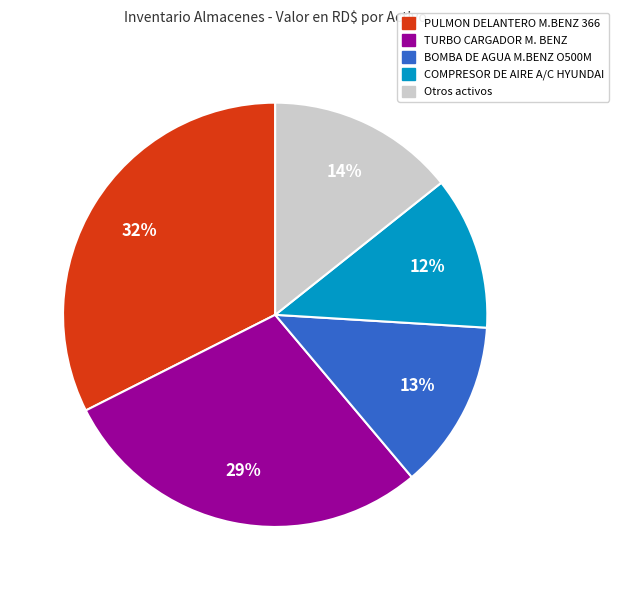

Is there a majority slice in this chart?

No